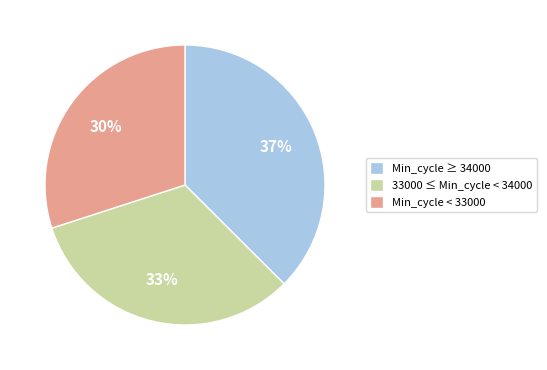

How many slices are in this pie chart?

3